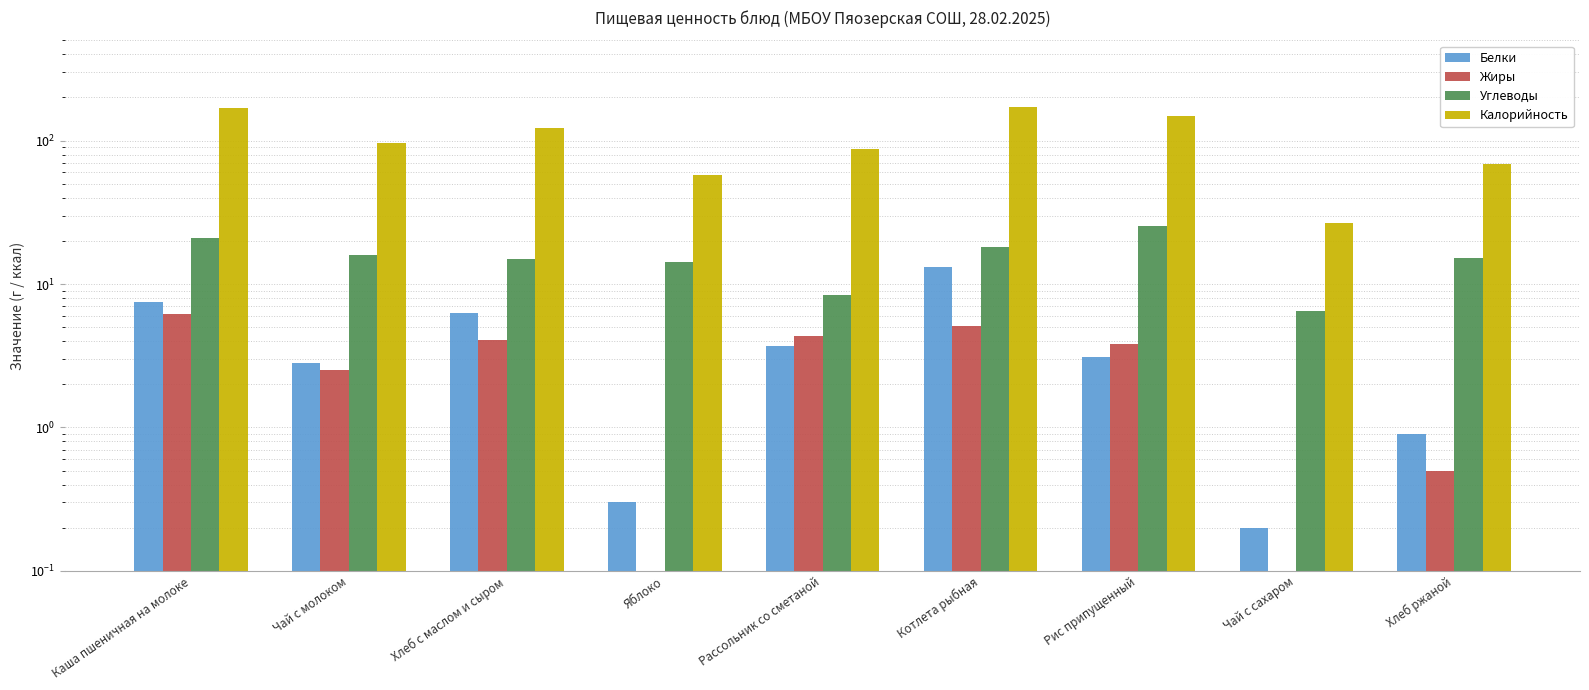

What is the highest value of the Белки series?

13.2